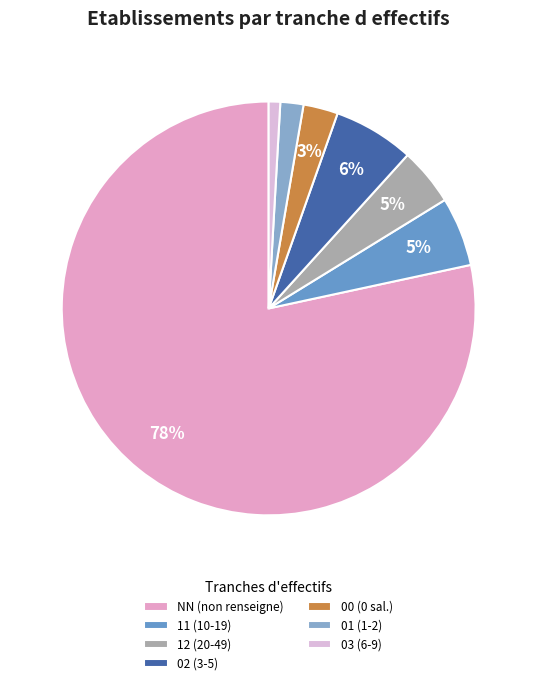

Which category has the biggest portion of the pie?

NN